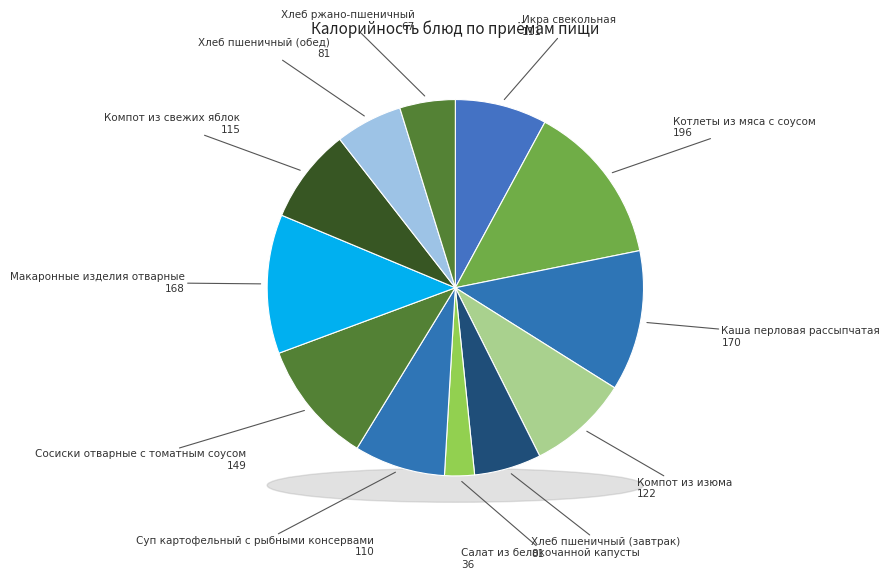

Is it true that Компот из свежих яблок is 23% of the pie?

False